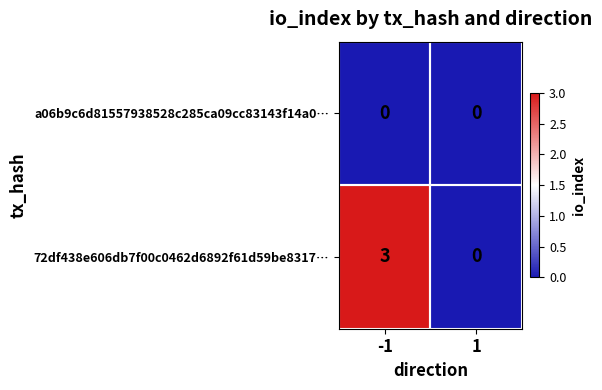

List the series in order of their peak value, highest first.

72df438e606db7f00c0462d6892f61d59be8317…, a06b9c6d81557938528c285ca09cc83143f14a0…